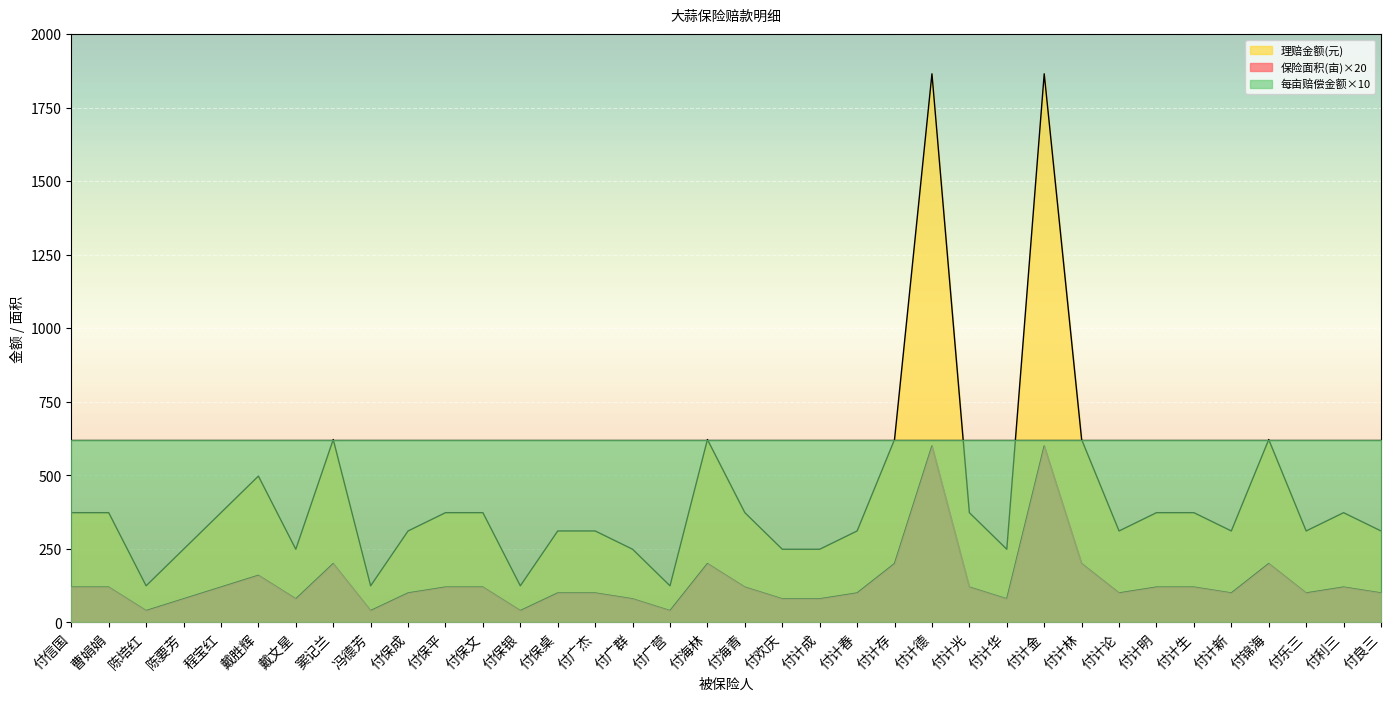

What is the approximate value of 理赔金额(元) at 付海青?

373.1